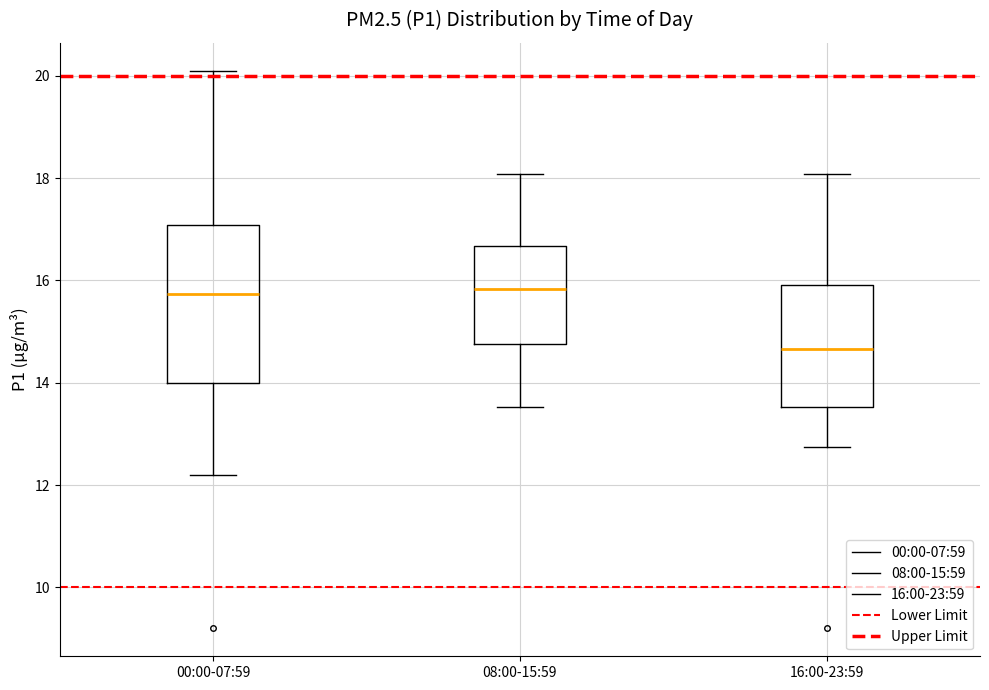

Where does the median line of the box for 08:00-15:59 sit on the y-axis? The values are not printed on the chart, so give them approximately, as read against the axis.

15.8